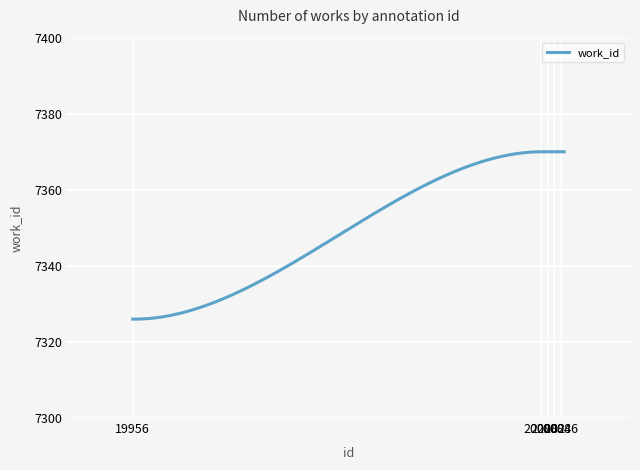

What is the greatest value displayed?

7370.0